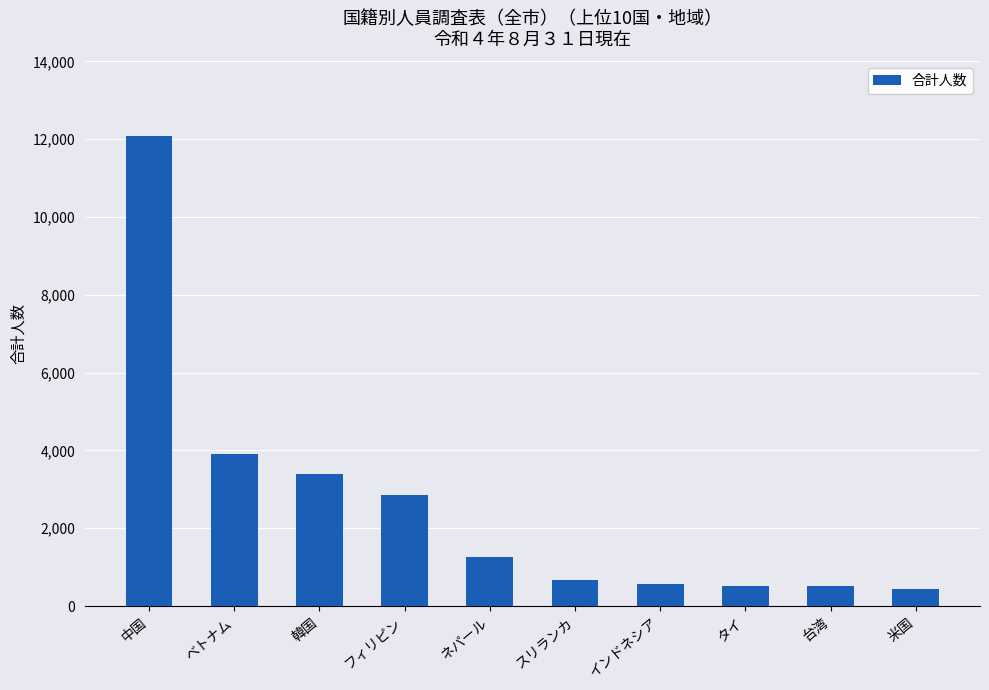

Count the number of categories in the chart.

10